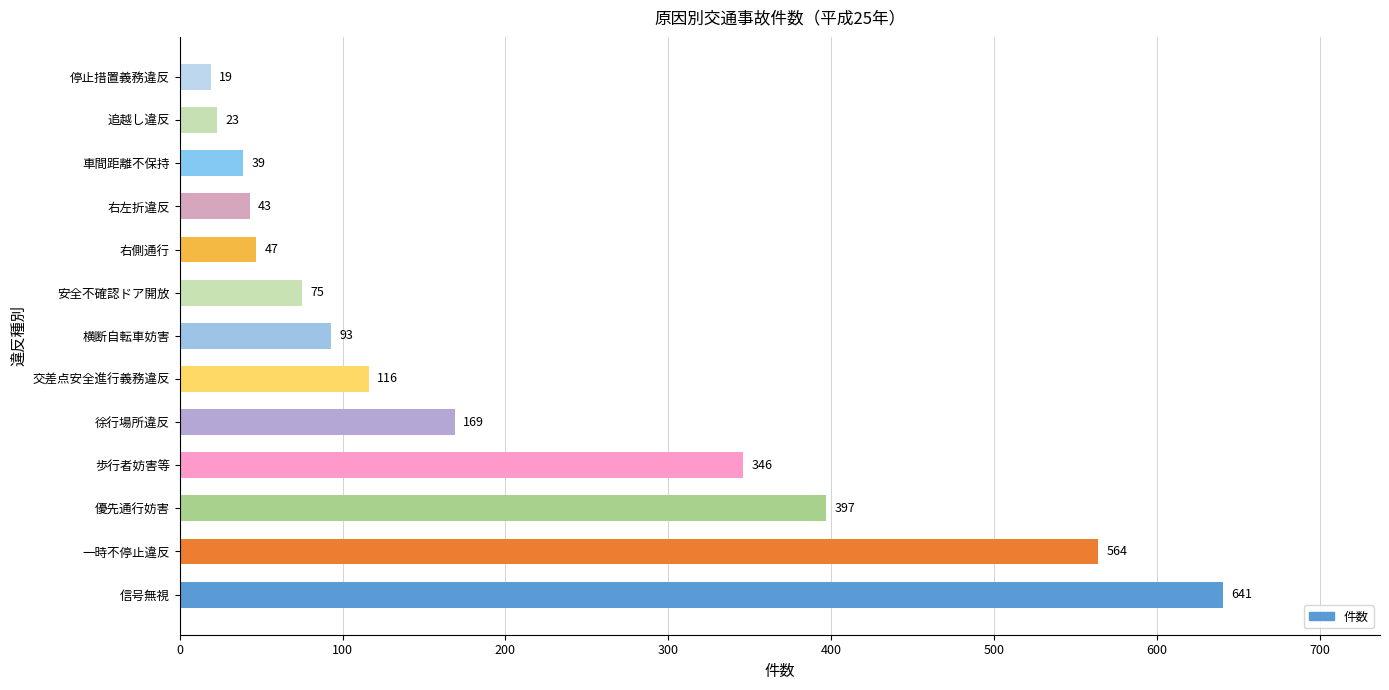

Which label corresponds to the smallest value in the chart?

停止措置義務違反